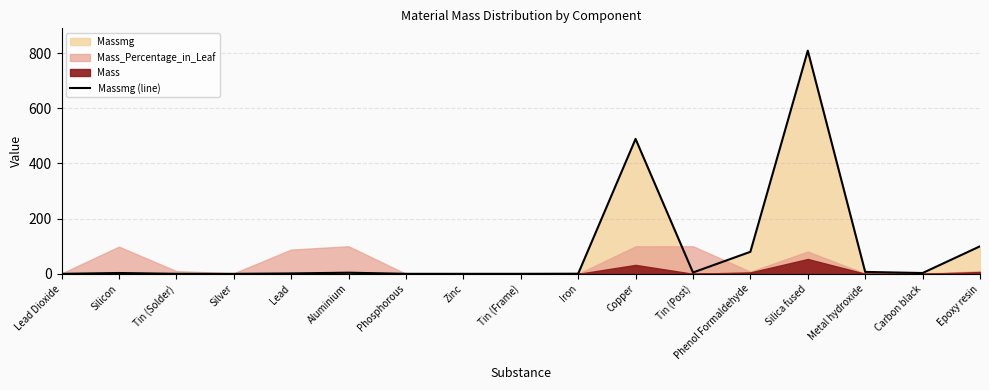

What is the maximum value shown in the chart?

808.7